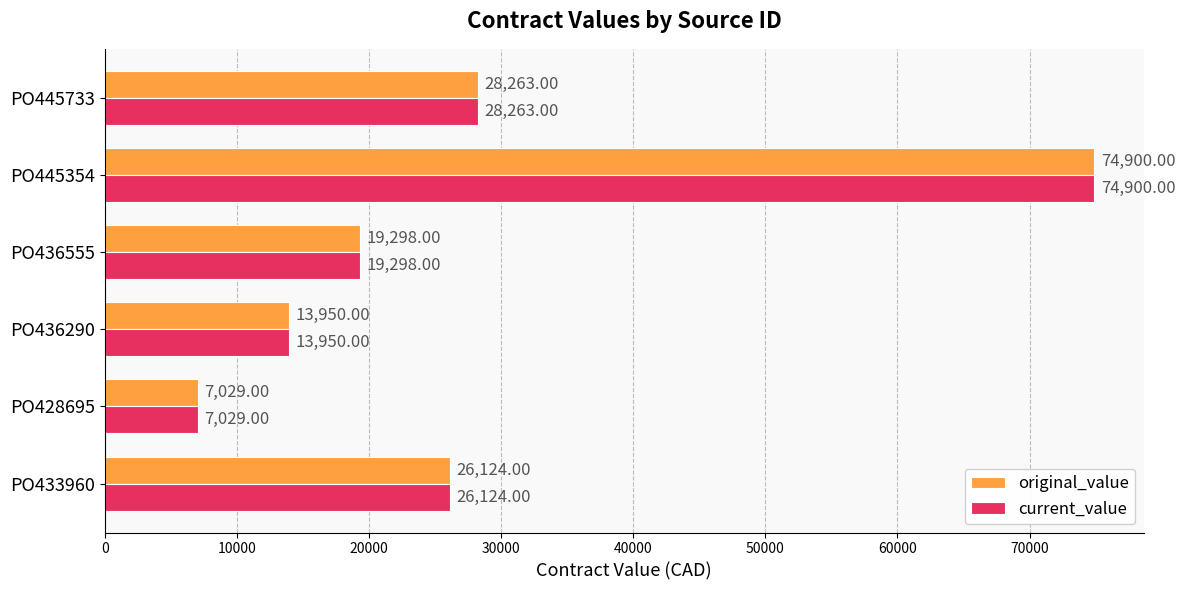

At which category does the chart reach its peak across all series?

PO445354